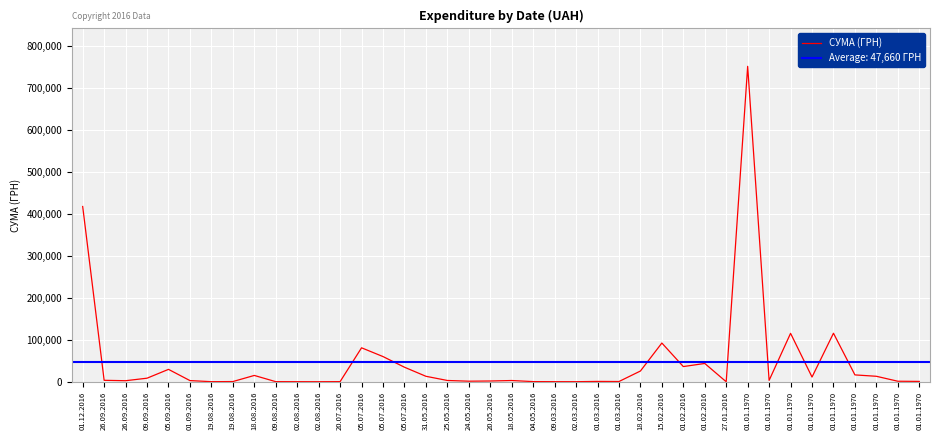

What is the ratio of the value at 01.12.2016 to the value at 01.02.2016?

11.5